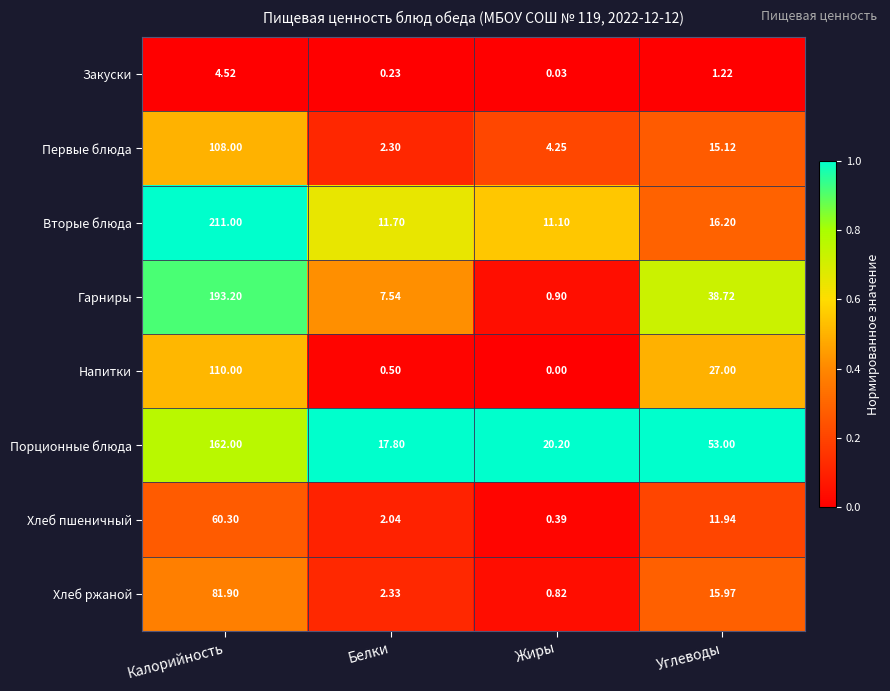

Which series has the largest total across all categories?

Порционные блюда